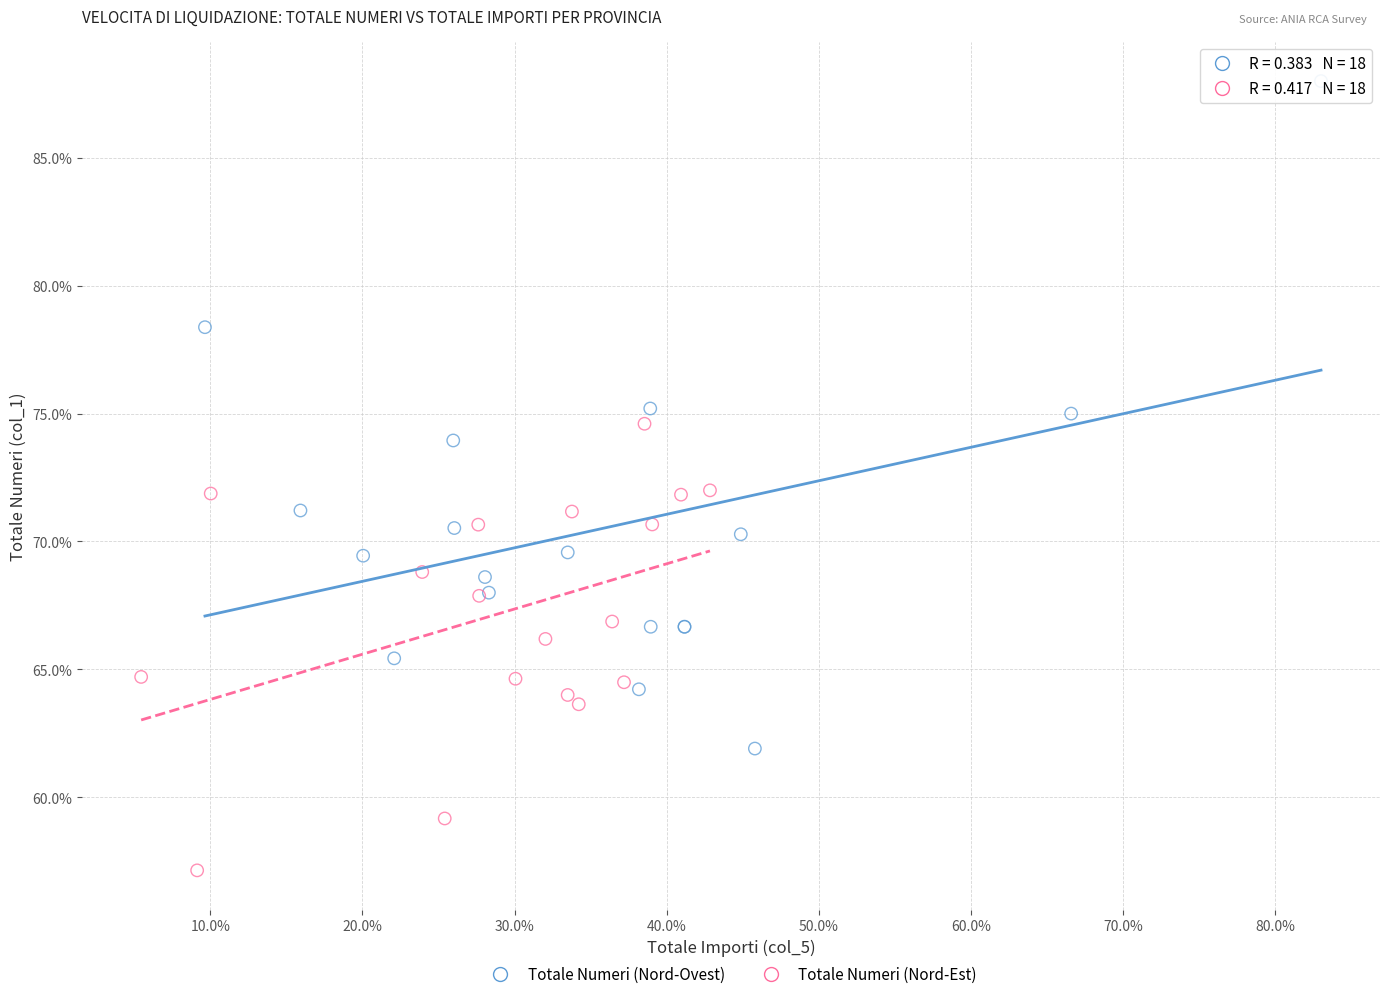

Which series contains the highest Y value?

Totale Numeri (Nord-Ovest)